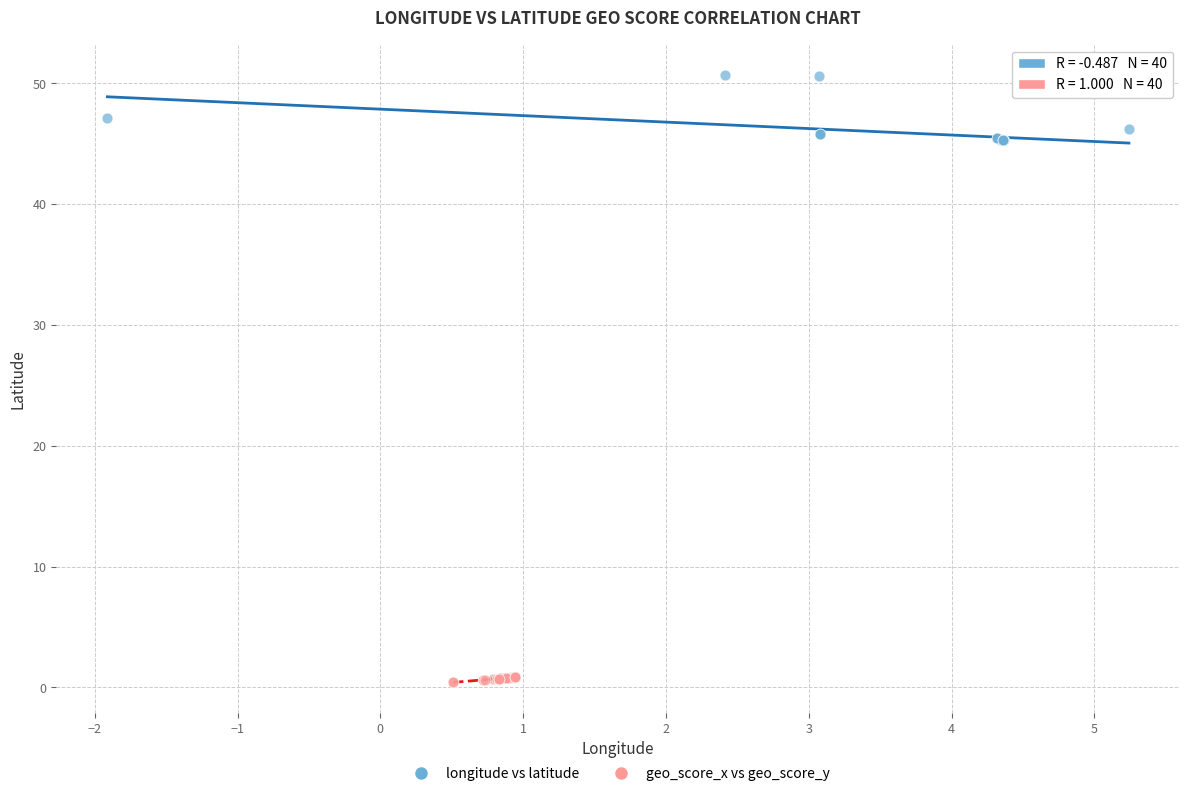

Which series contains the highest Y value?

longitude vs latitude